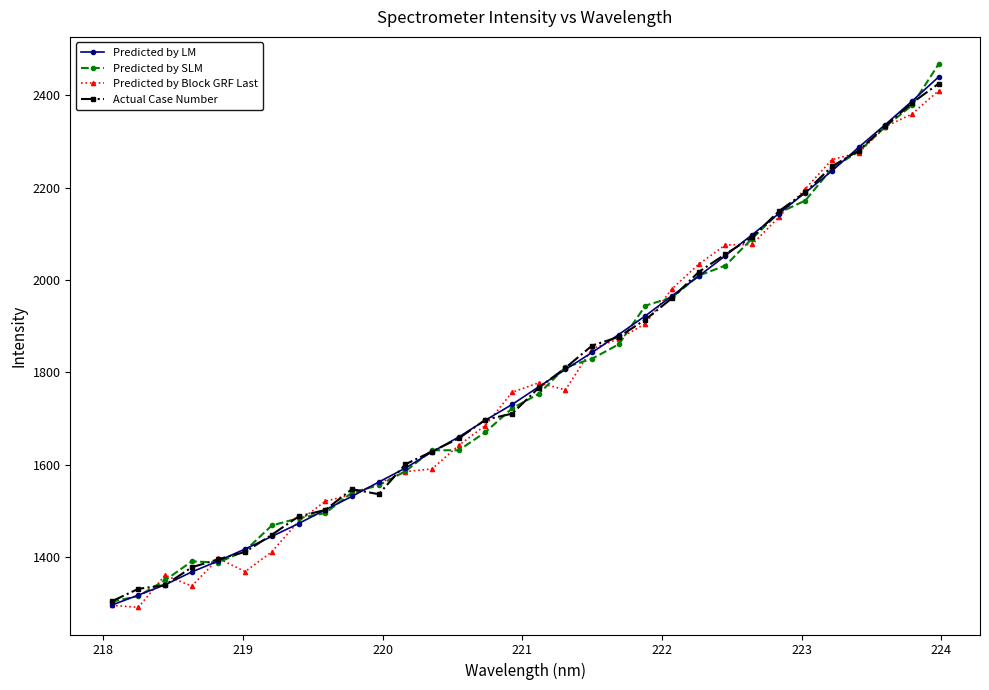

How many lines are shown in the chart?

4